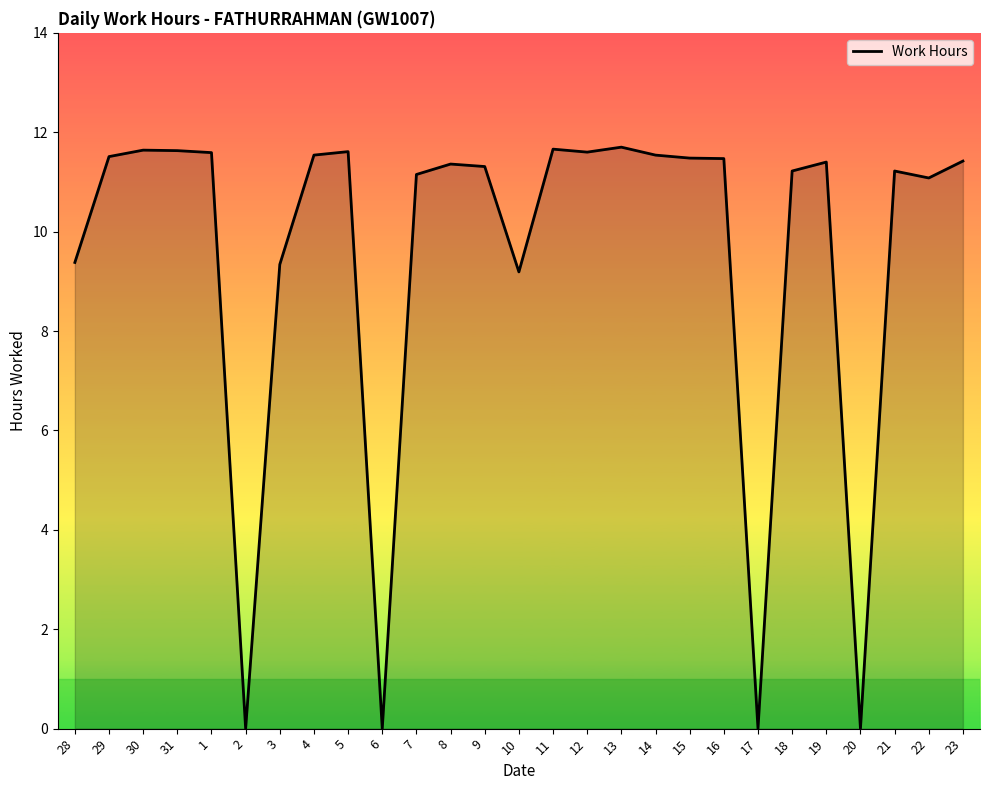

True or false: there are more than 0 points higher than both neighbors.

True